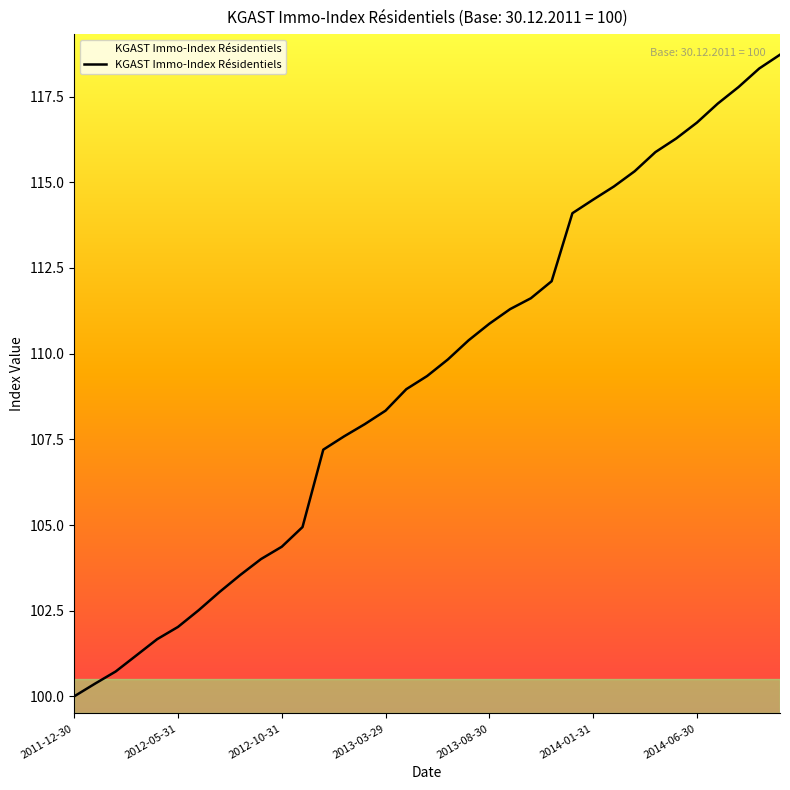

What is the difference between the maximum and minimum values?

18.7